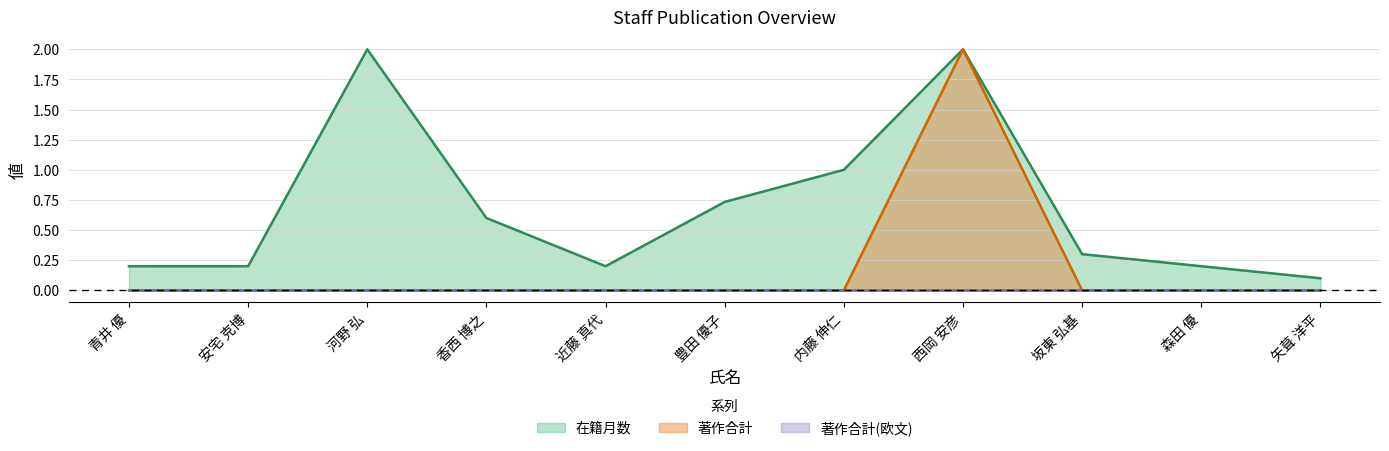

Is it true that 著作合計 equals 1.1 at 西岡 安彦?

False